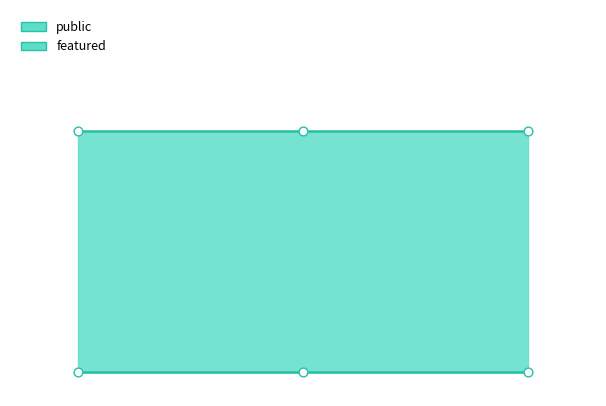

Which series contains the lowest Y value?

featured